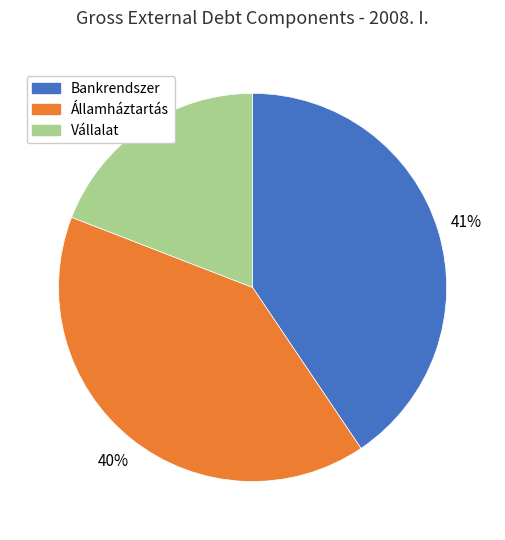

What is the smallest slice in the pie chart?

Vállalat